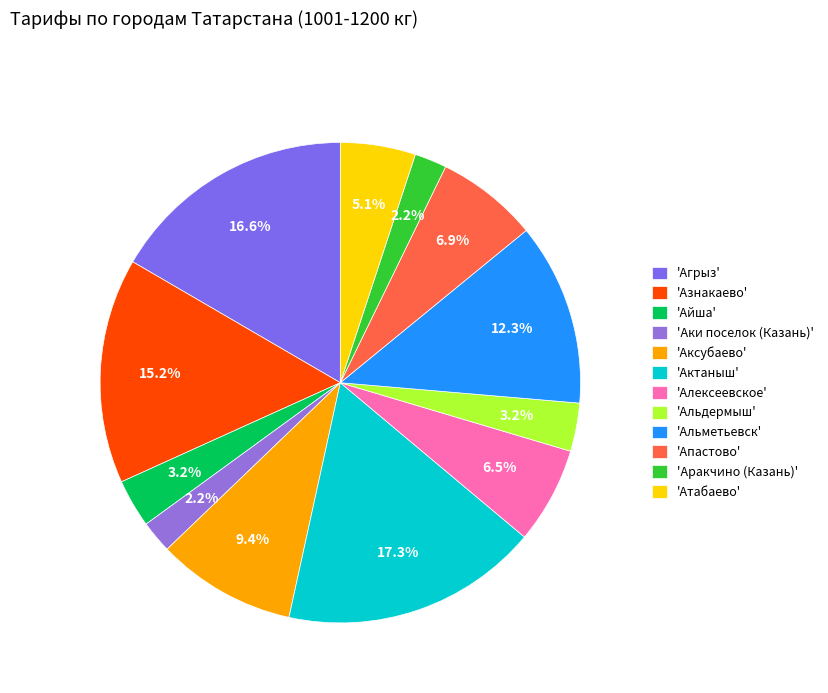

Is there any slice that represents more than half of the pie?

No